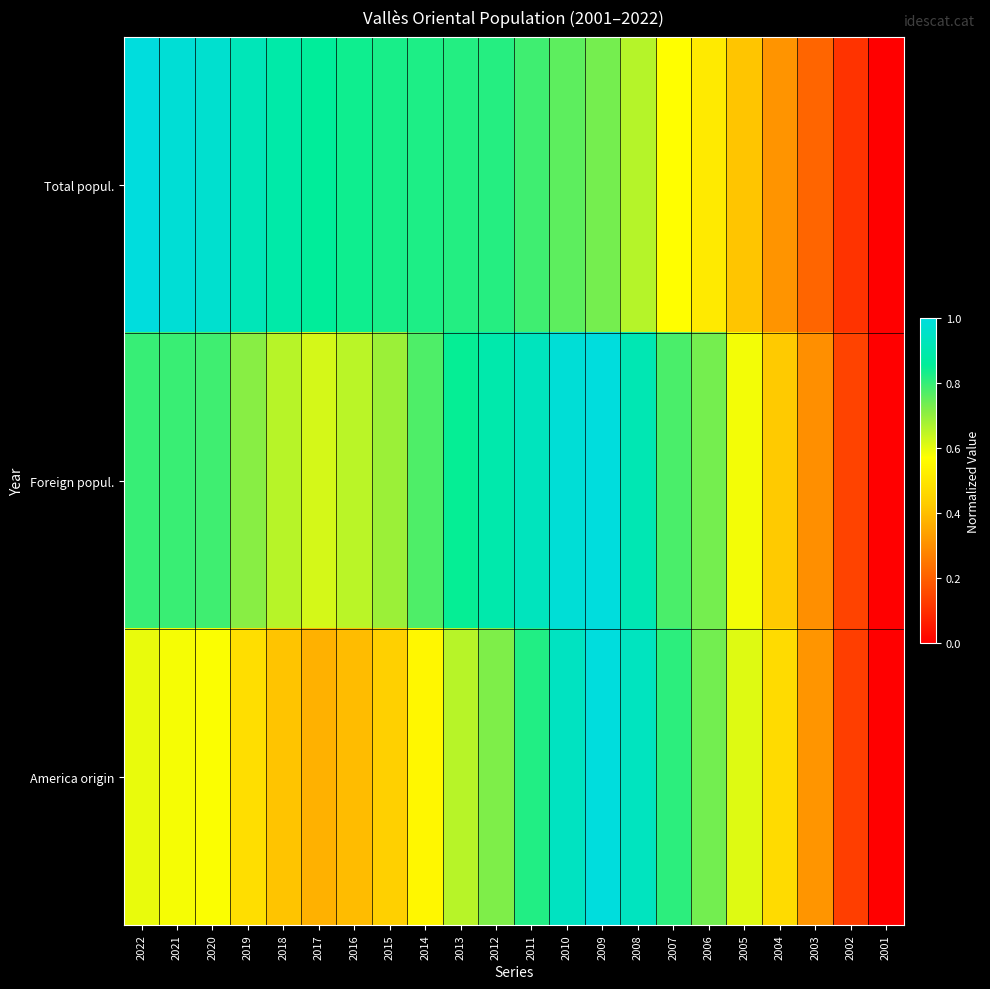

What is the total value across all series at 2019?

2.1